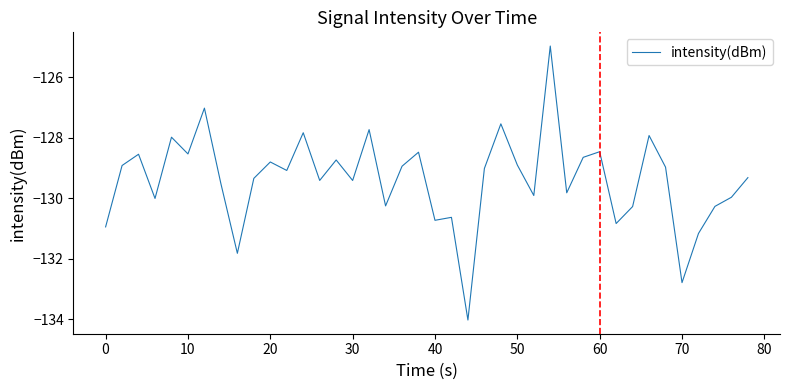

What is the difference between the maximum and minimum values?

9.0